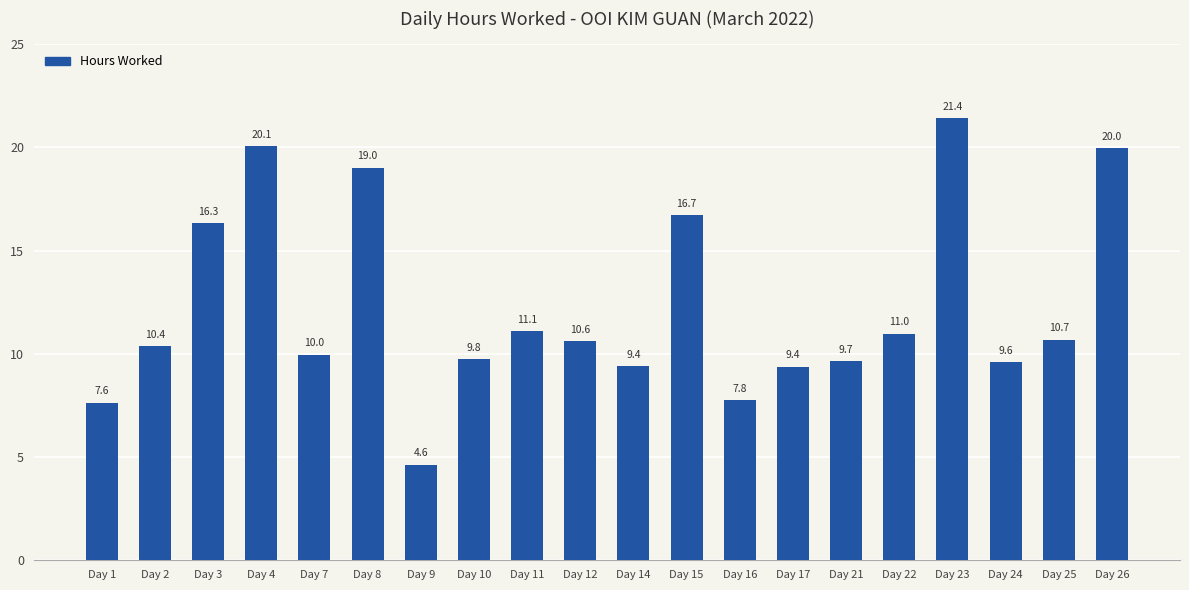

The chart shows a value of 2.0 at Day 7. True or false?

False